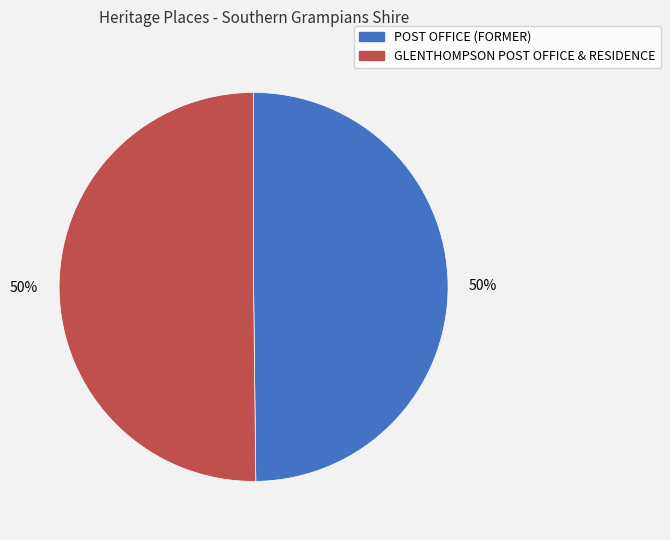

What percentage is the POST OFFICE (FORMER) slice, to the nearest percent?

50%